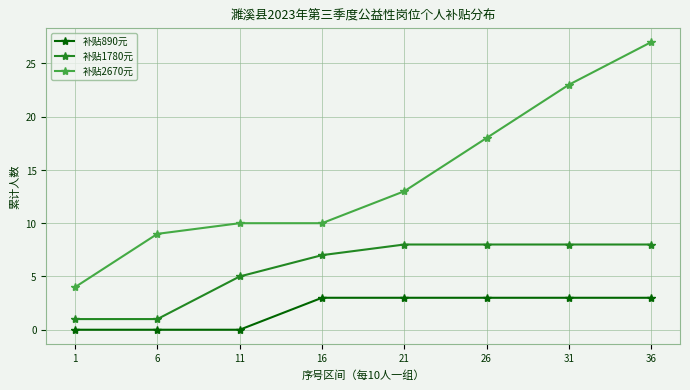

True or false: 补贴890元 and 补贴2670元 cross at least once.

False